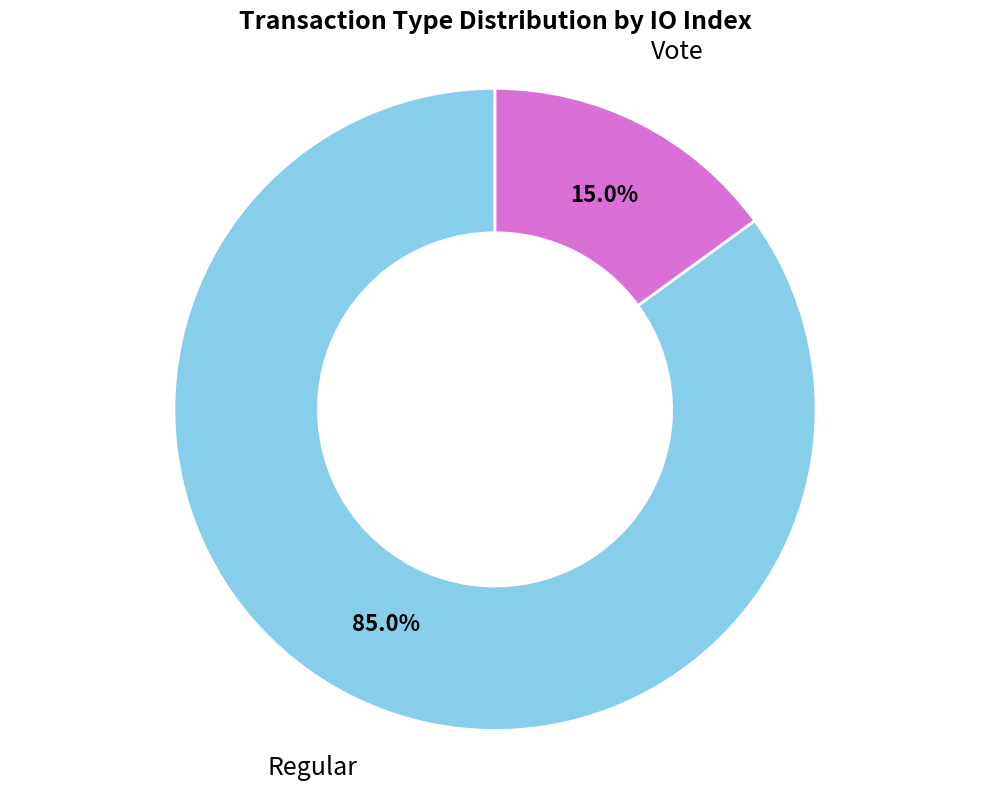

To the nearest percent, what portion does Regular represent?

85%